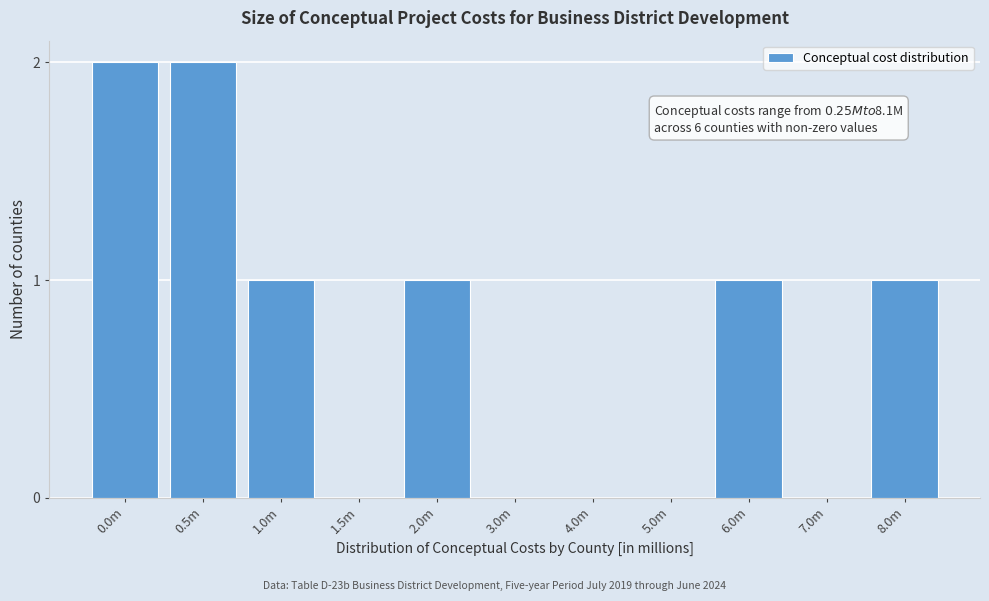

Reading left to right, extract all data points from this chart.

0.0m=2	0.5m=2	1.0m=1	1.5m=0	2.0m=1	3.0m=0	4.0m=0	5.0m=0	6.0m=1	7.0m=0	8.0m=1